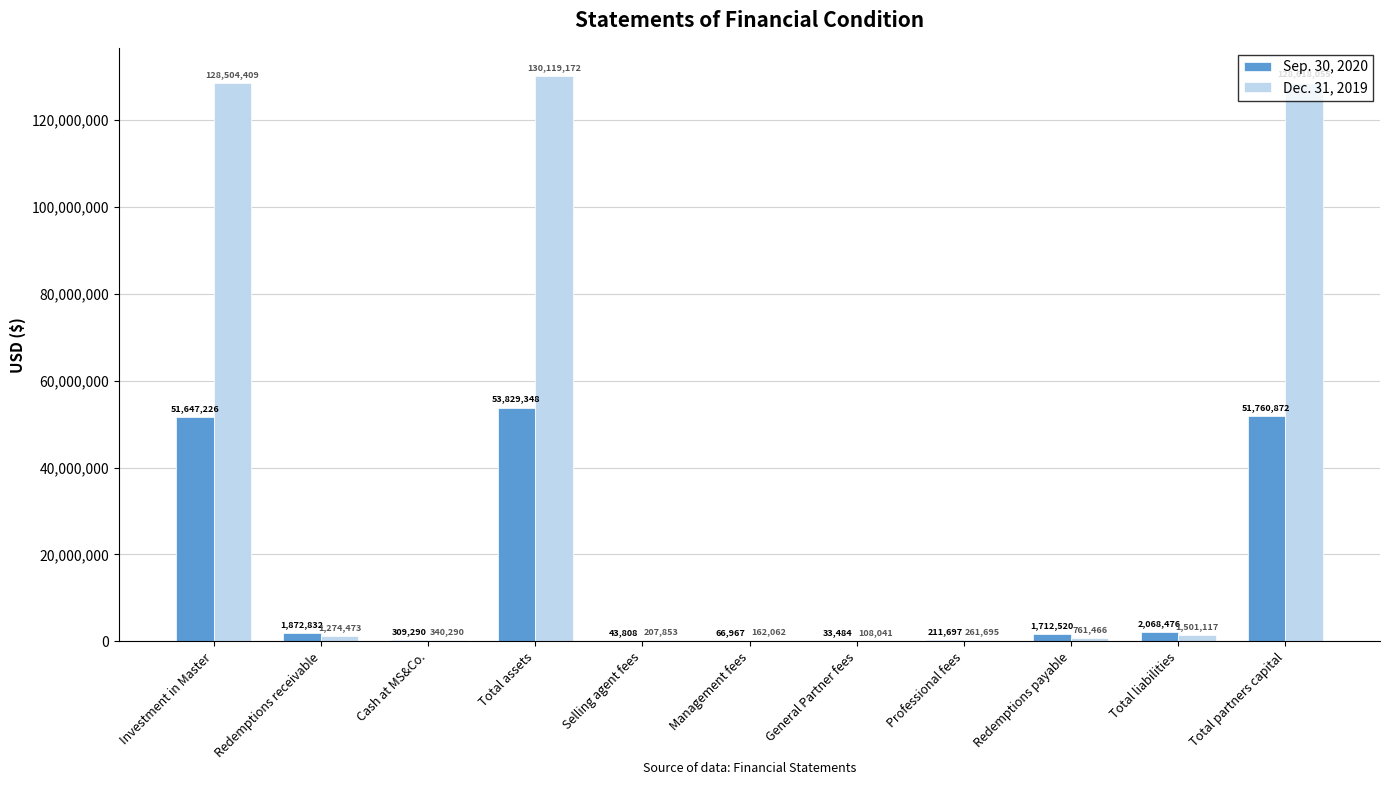

What value does the Dec. 31, 2019 series have at Selling agent fees, to the nearest 10?

207850